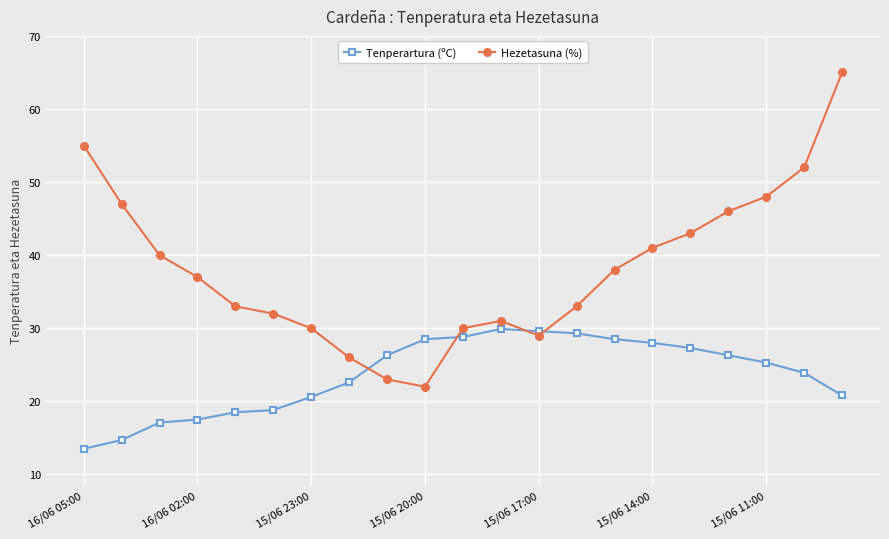

Which series has the largest total across all categories?

Hezetasuna (%)